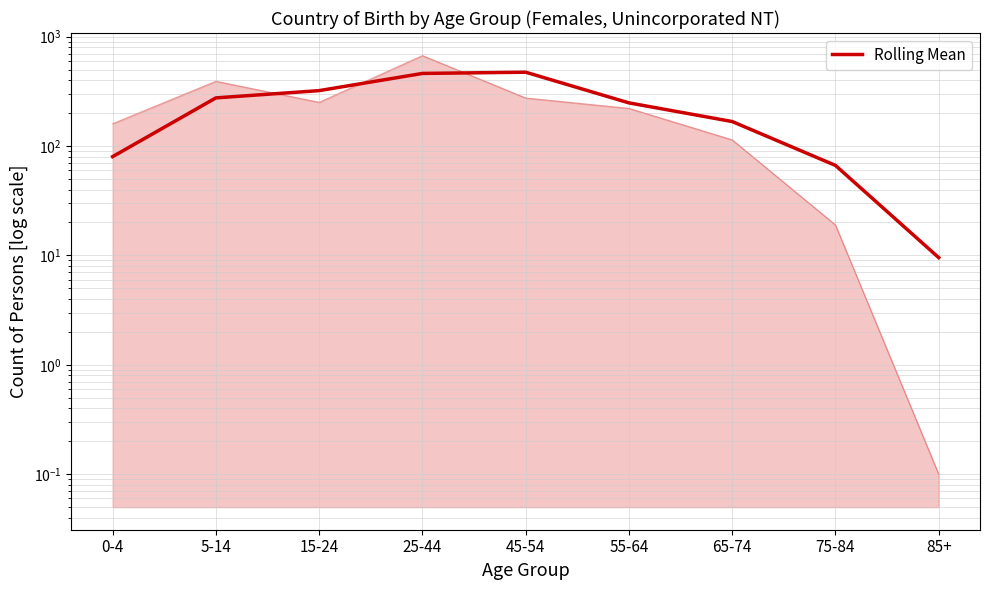

What is the greatest value displayed?

473.0